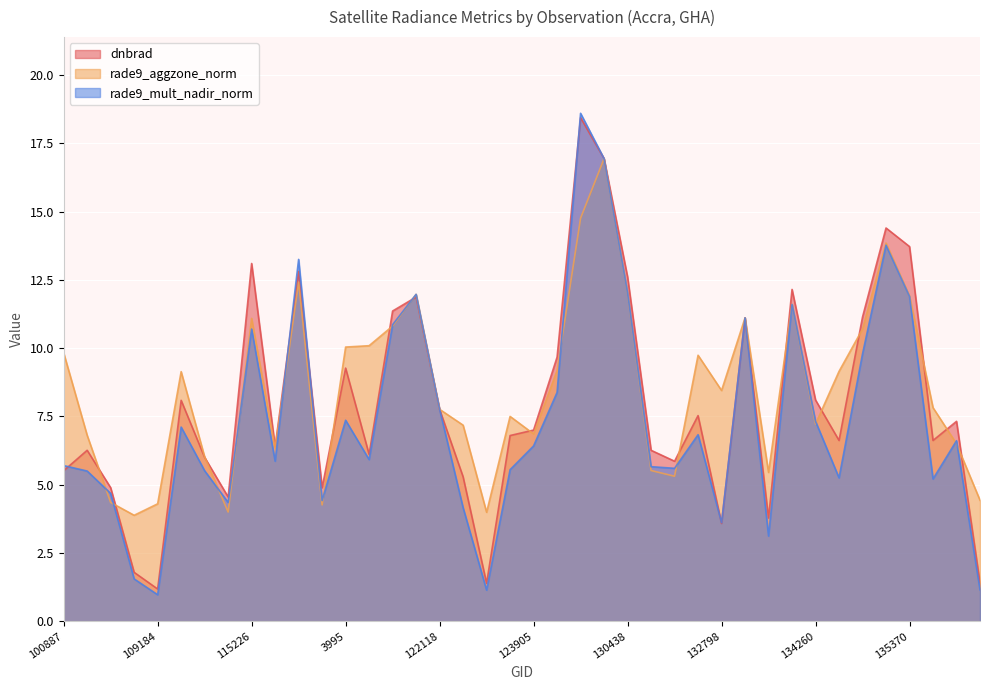

What is the difference between the maximum and minimum values in the dnbrad series?

17.3